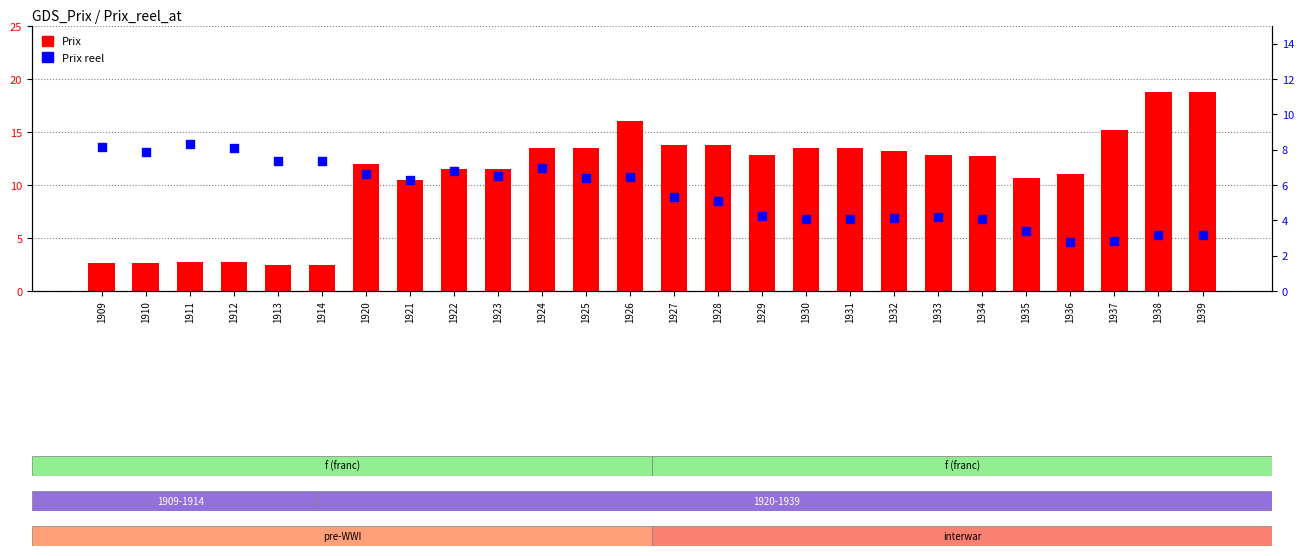

At which category is the sum across all series the highest?

1926